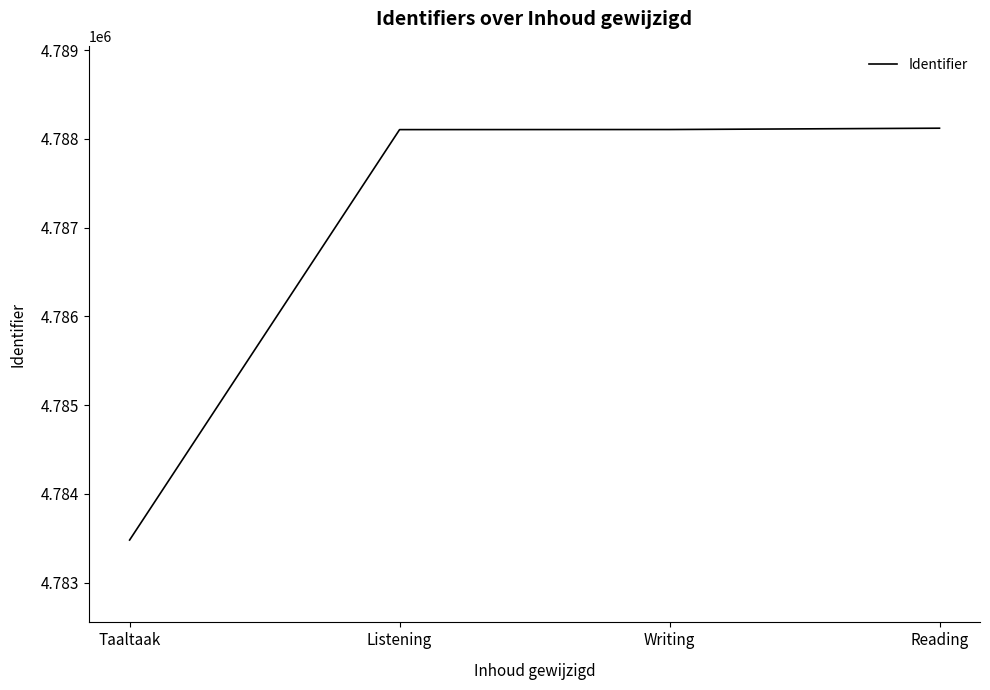

What is the approximate value at Taaltaak, to the nearest 50?

4783500